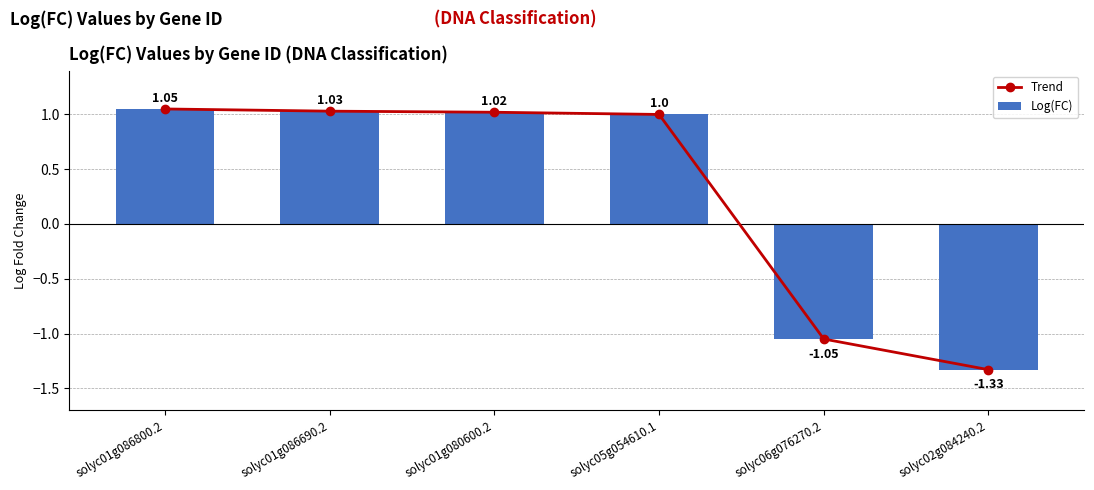

What is the difference between the second highest and second lowest values in the Trend series?

2.1